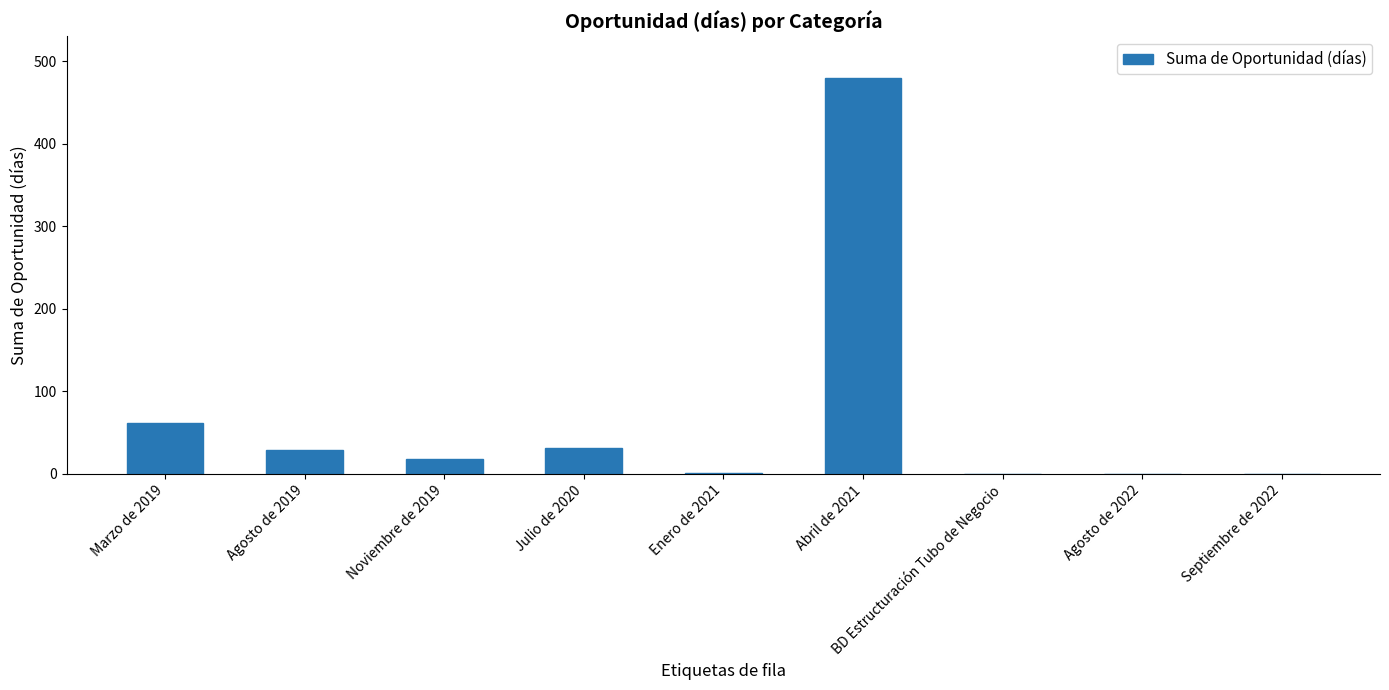

Approximately how many times larger is the value at Noviembre de 2019 compared to Marzo de 2019?

0.3